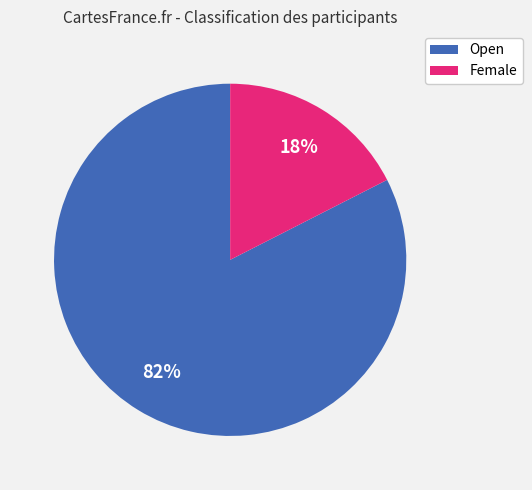

Does Female account for over 50% of the chart?

No